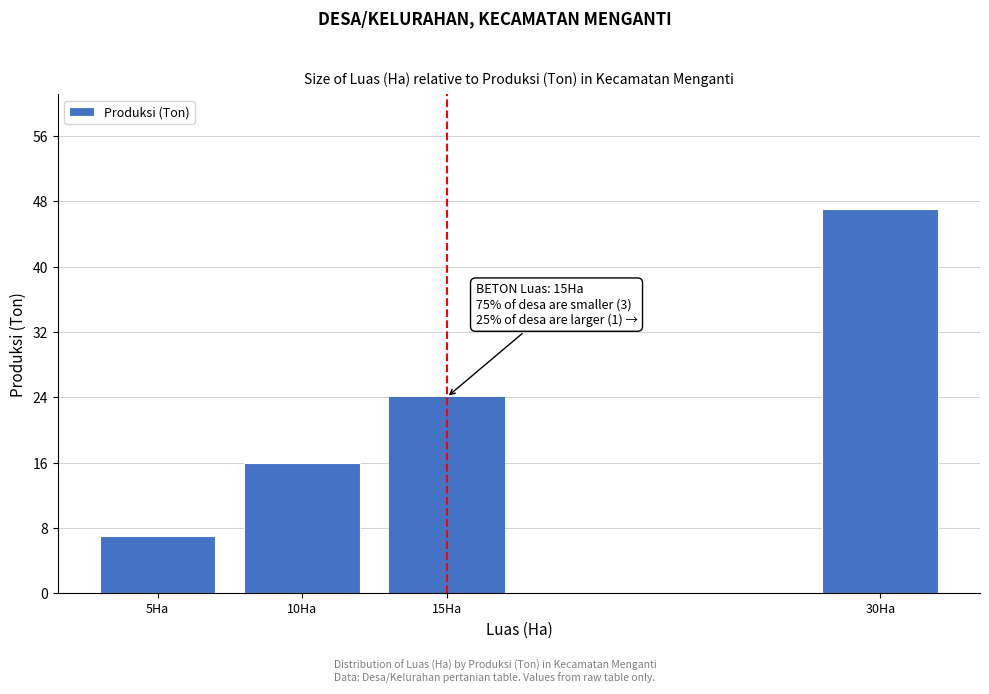

Reading left to right, transcribe all the data shown in this chart.

7	16	24	47